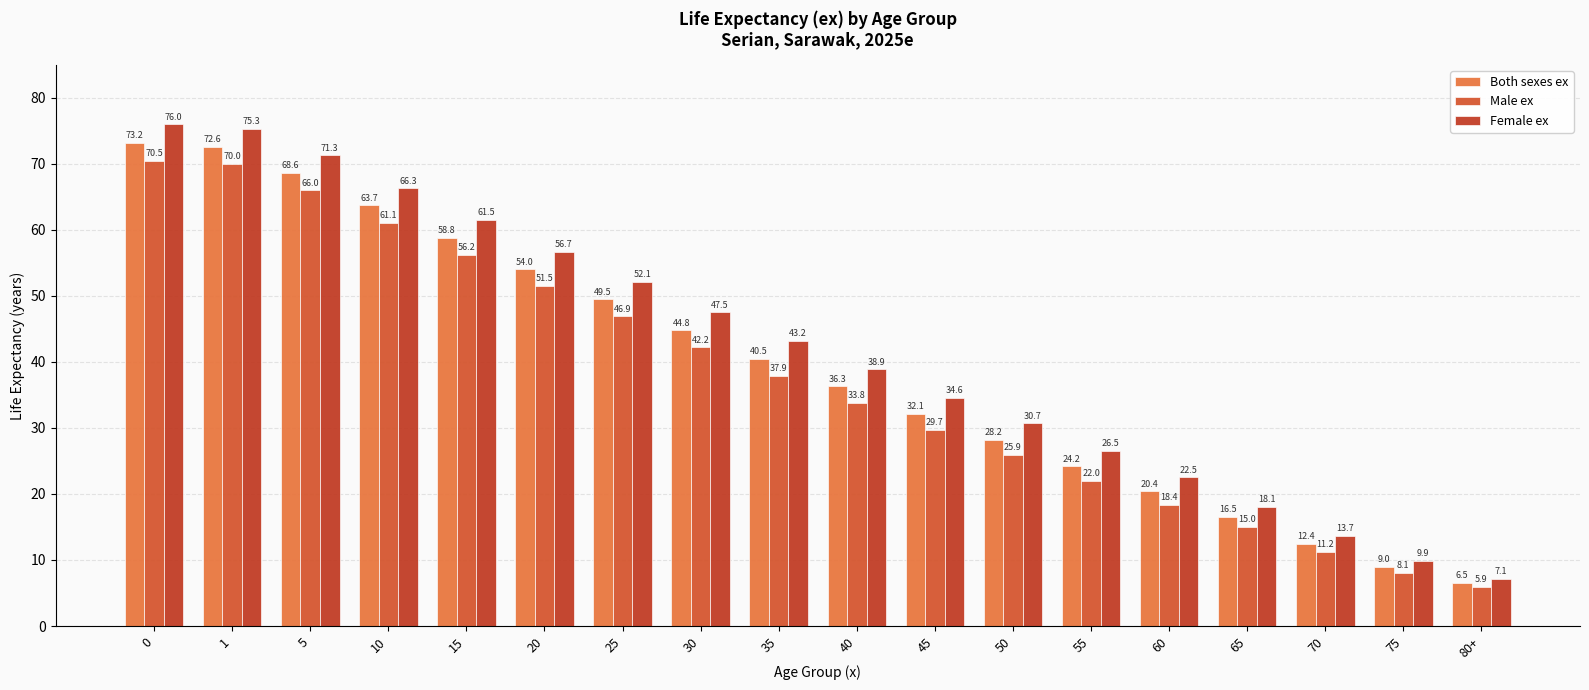

What is the approximate value of Both sexes ex at 10?

63.7